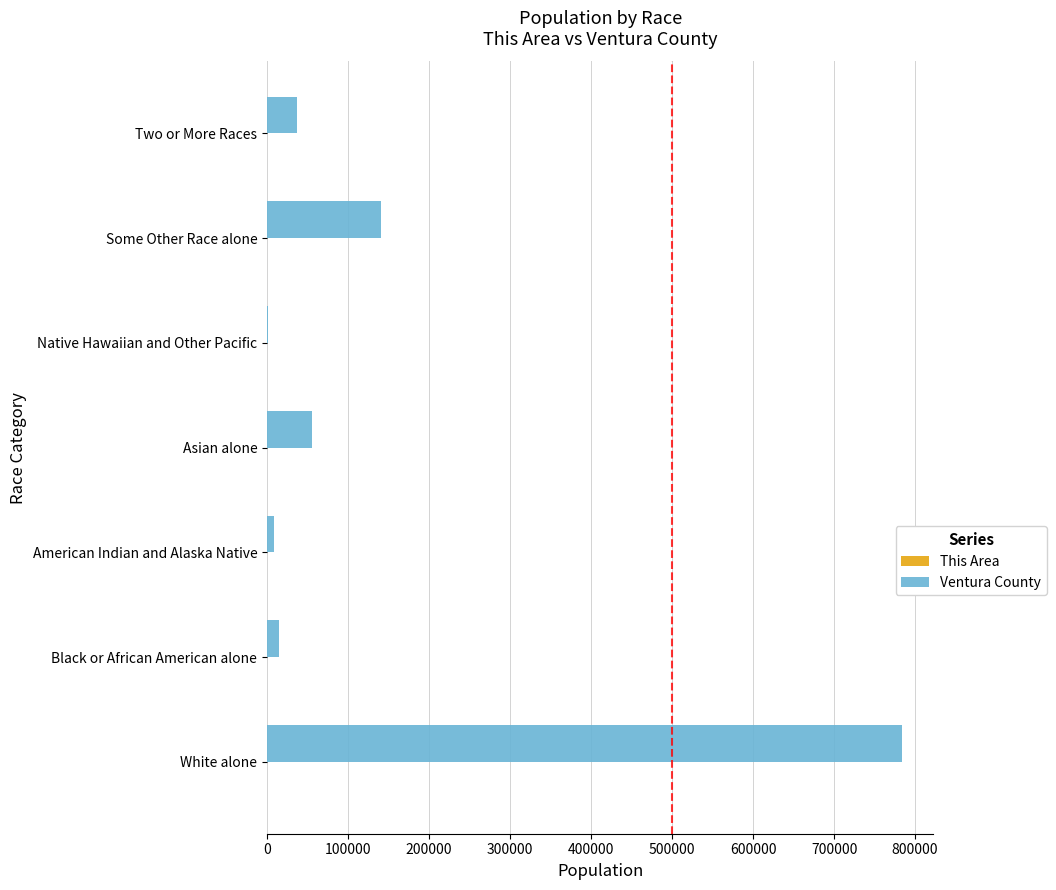

How many series are shown in this chart?

2